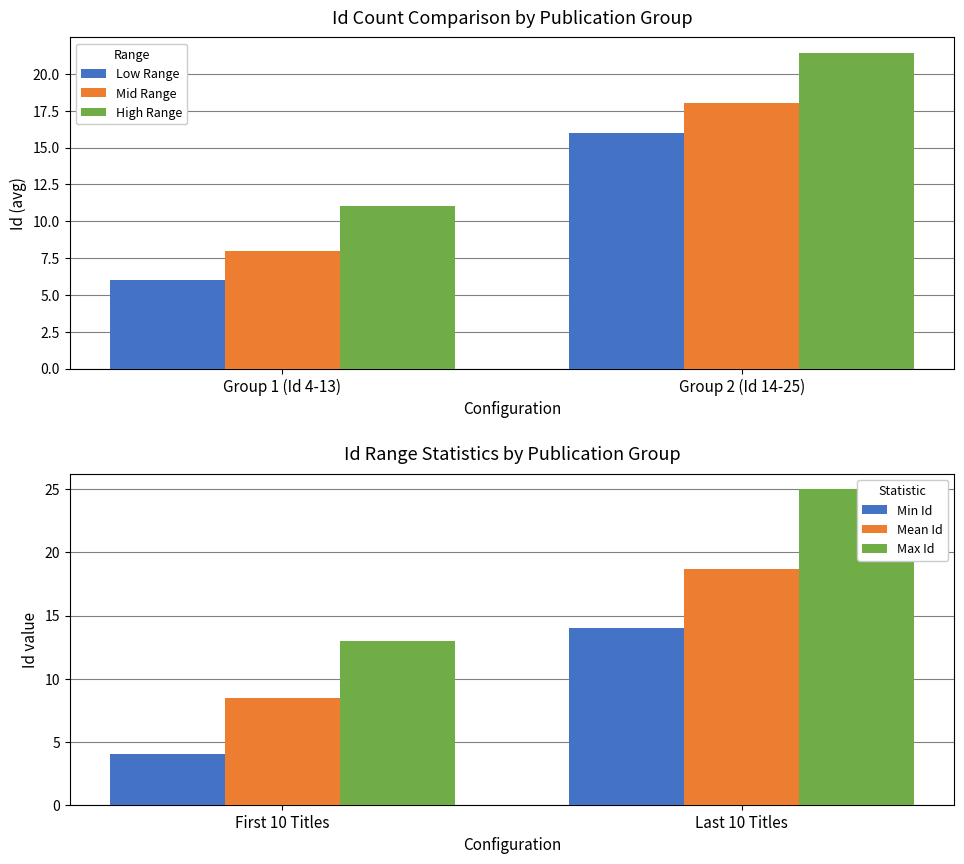

The value of Mid Range at Group 2 (Id 14-25) is 29.8. True or false?

False